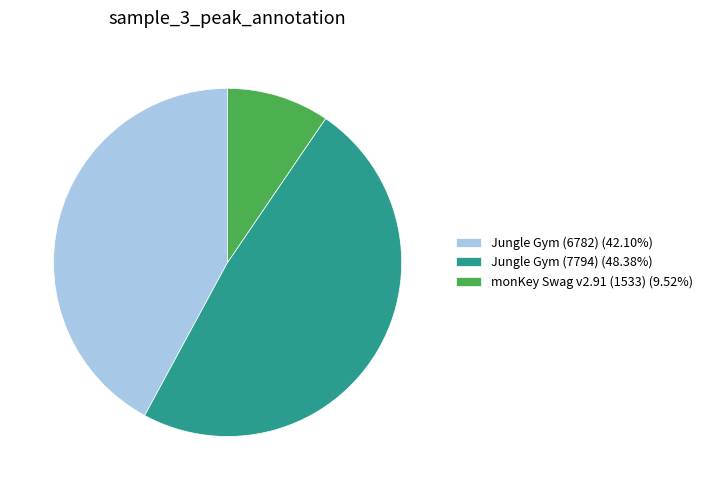

Combined, do Jungle Gym (6782) and monKey Swag v2.91 (1533) account for over 50%?

Yes